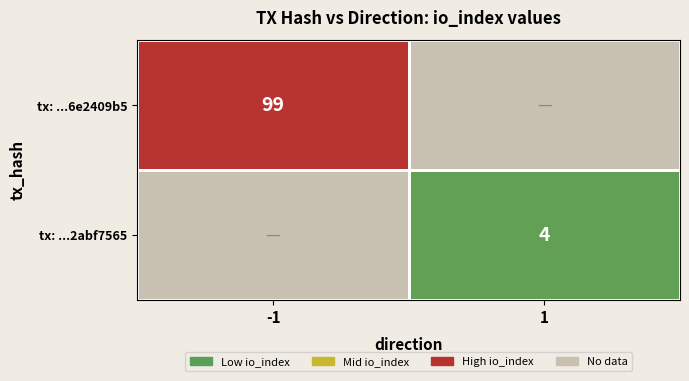

True or false: tx: ...6e2409b5 has a value of 99 at -1.

True